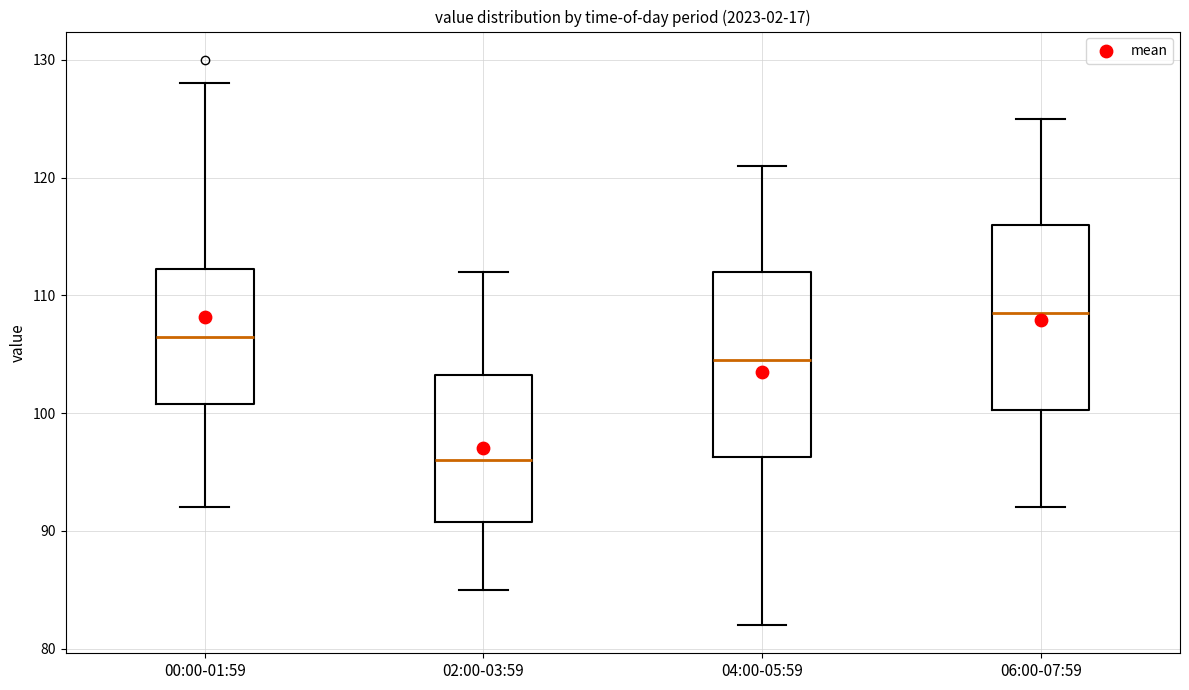

Reading left to right, transcribe this box plot: for each box, give where its median line is, the range the box spans, and where its two whiskers end, as read against the y-axis. The values are not printed on the chart, so give them approximately, as read against the axis.

00:00-01:59: median 107, box 101 to 112, whiskers 92 to 128
02:00-03:59: median 96, box 91 to 103, whiskers 85 to 112
04:00-05:59: median 105, box 96 to 112, whiskers 82 to 121
06:00-07:59: median 109, box 100 to 116, whiskers 92 to 125